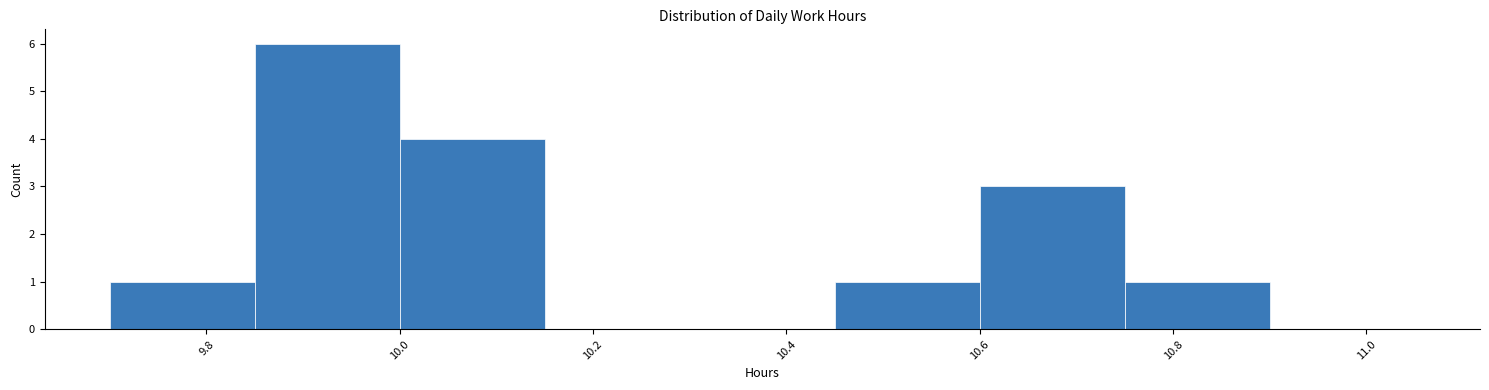

Reading left to right, list every bar in this chart as the range it spans on the x-axis followed by its height. Neither the bar edges nor the heights are printed on the chart, so give them approximately, as read against the axes.

9.70 to 9.85: 1
9.85 to 10.00: 6
10.00 to 10.15: 4
10.15 to 10.30: 0
10.30 to 10.45: 0
10.45 to 10.60: 1
10.60 to 10.75: 3
10.75 to 10.90: 1
10.90 to 11.05: 0